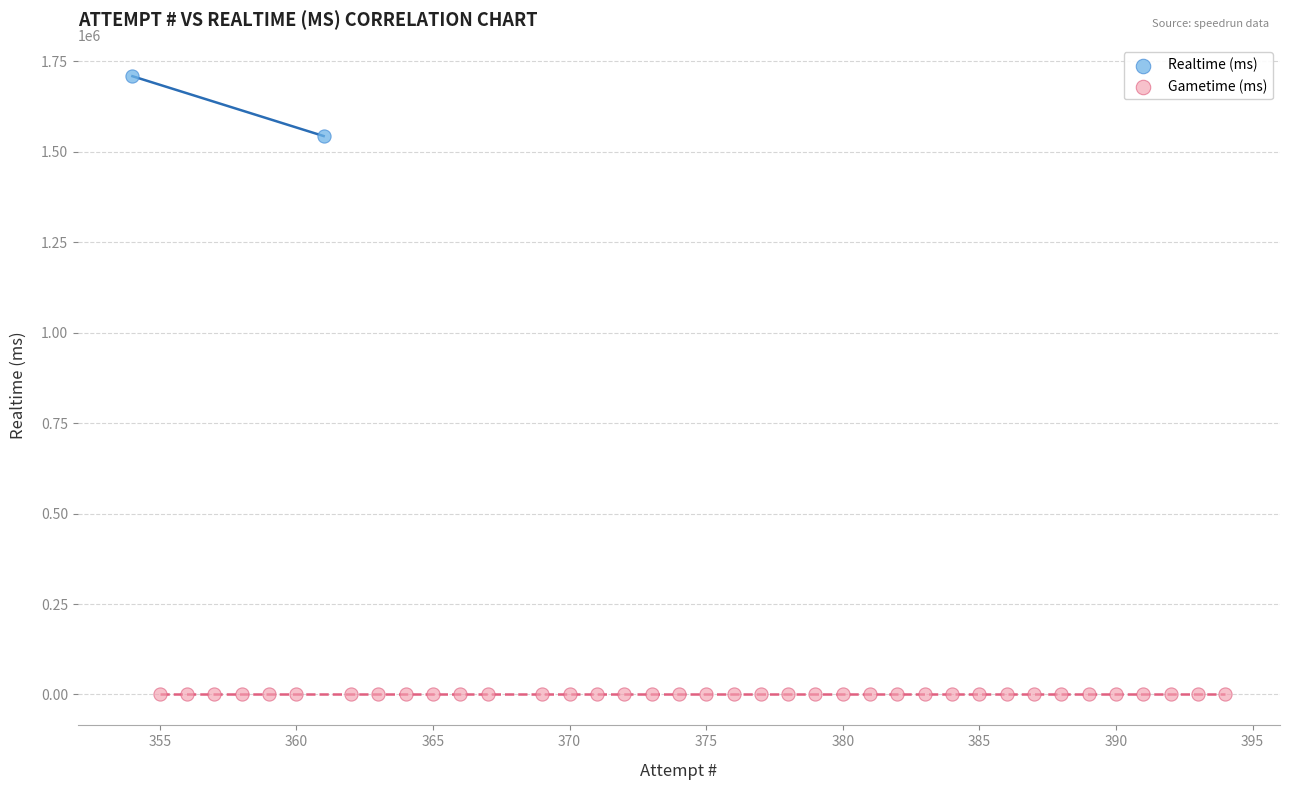

What are all the series names shown in the legend?

Realtime (ms), Gametime (ms)